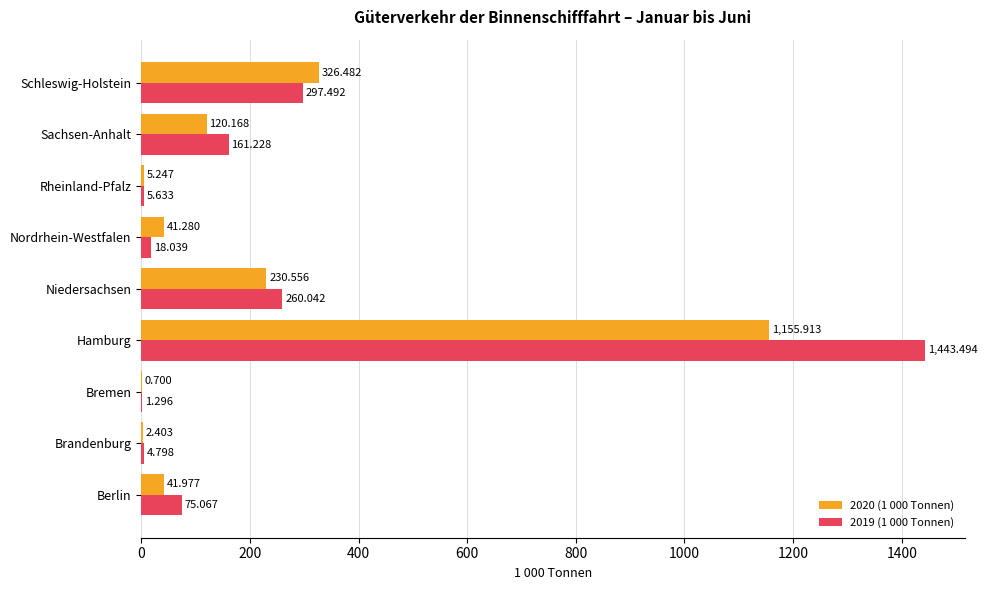

What is the average value of the 2019 (1 000 Tonnen) series?

251.9